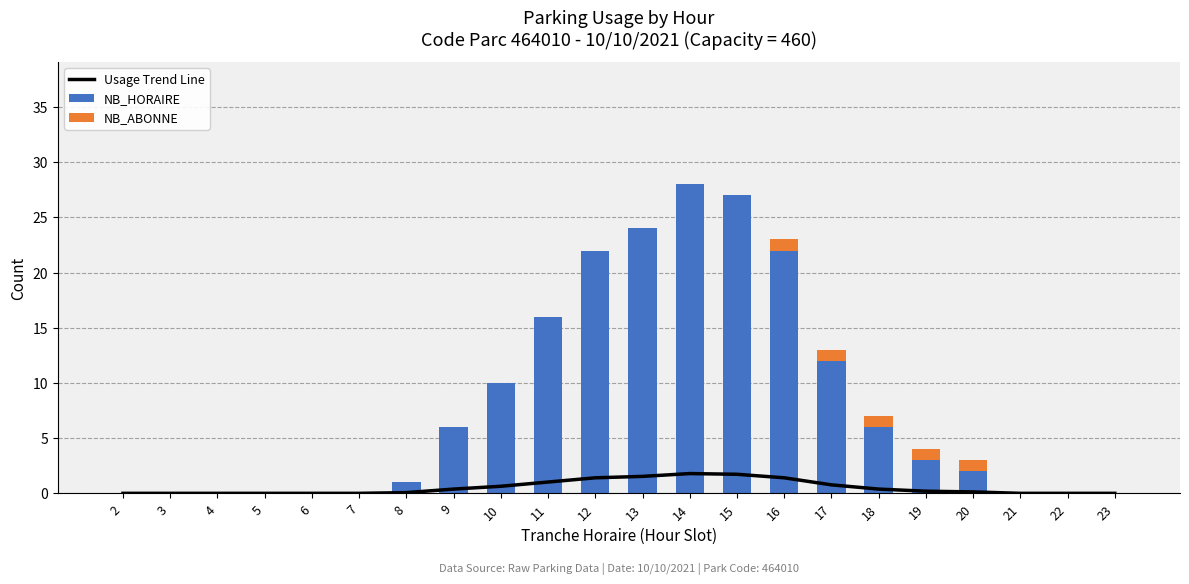

True or false: Usage Trend Line has a value of 0.8 at 4.

False